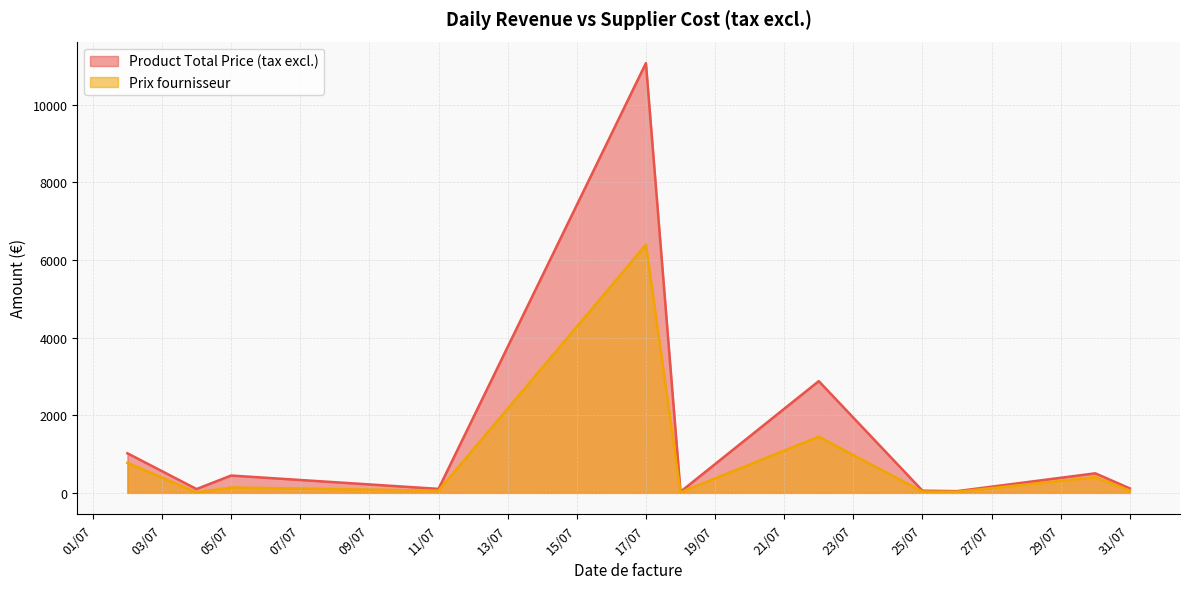

The value of Product Total Price (tax excl.) at 05/07 is 446.9. True or false?

True